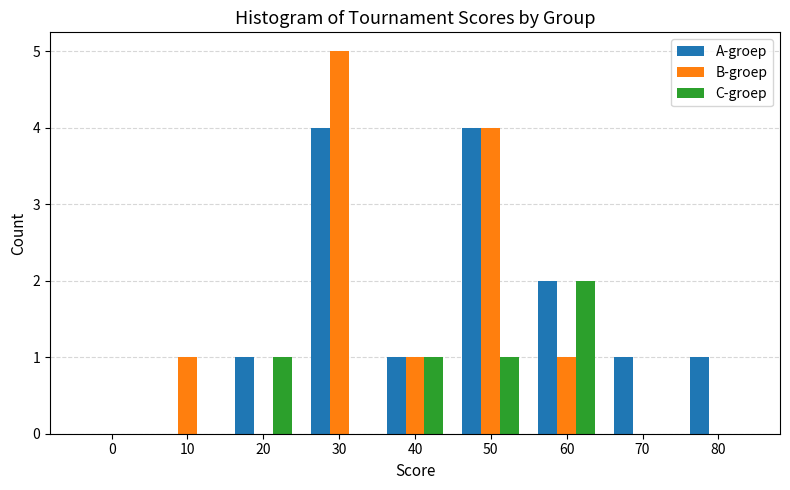

Reading left to right, extract all data points from this chart.

A-groep: 0=0	10=0	20=1	30=4	40=1	50=4	60=2	70=1	80=1
B-groep: 0=0	10=1	20=0	30=5	40=1	50=4	60=1	70=0	80=0
C-groep: 0=0	10=0	20=1	30=0	40=1	50=1	60=2	70=0	80=0